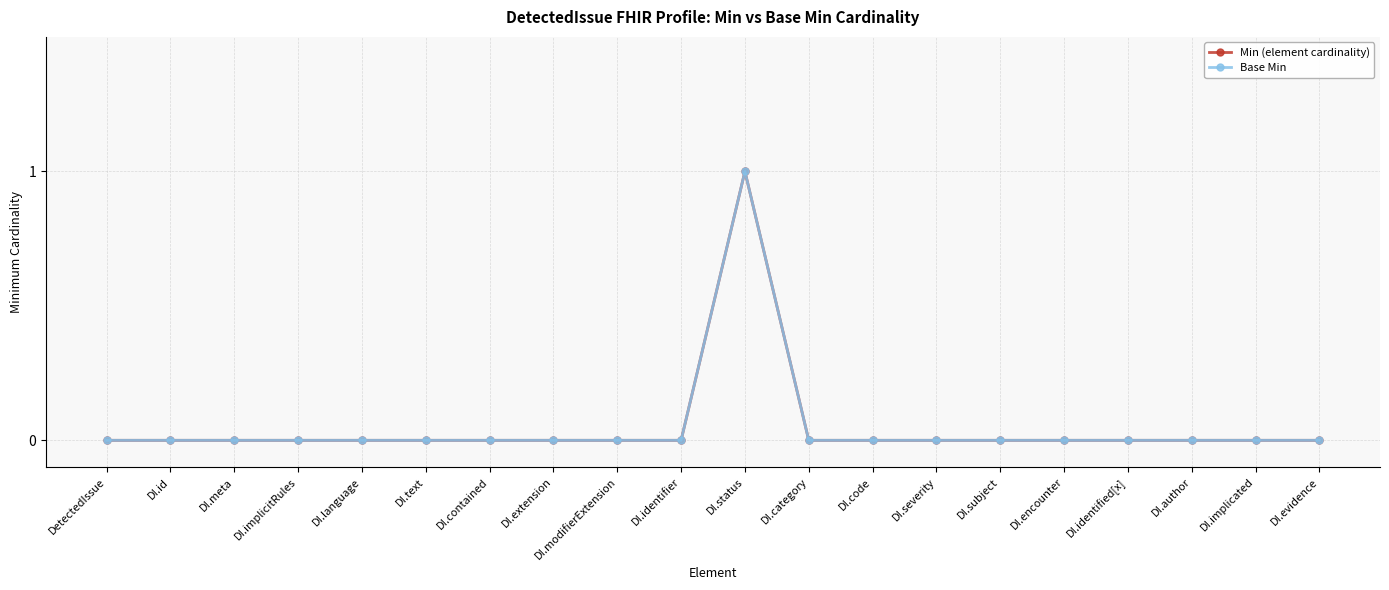

Which series has the largest total across all categories?

Min (element cardinality)